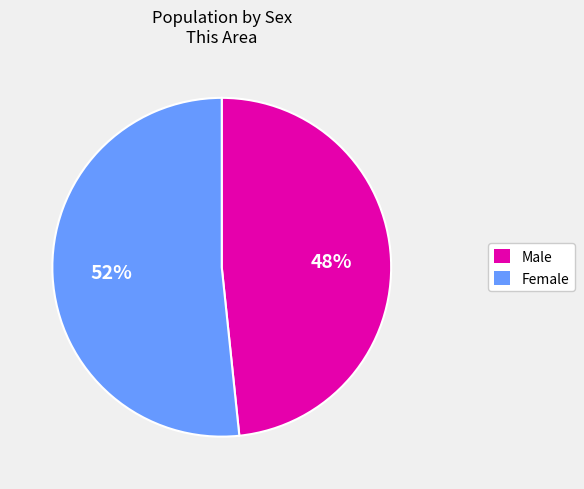

To the nearest percent, what is the combined percentage of Female and Male?

100%